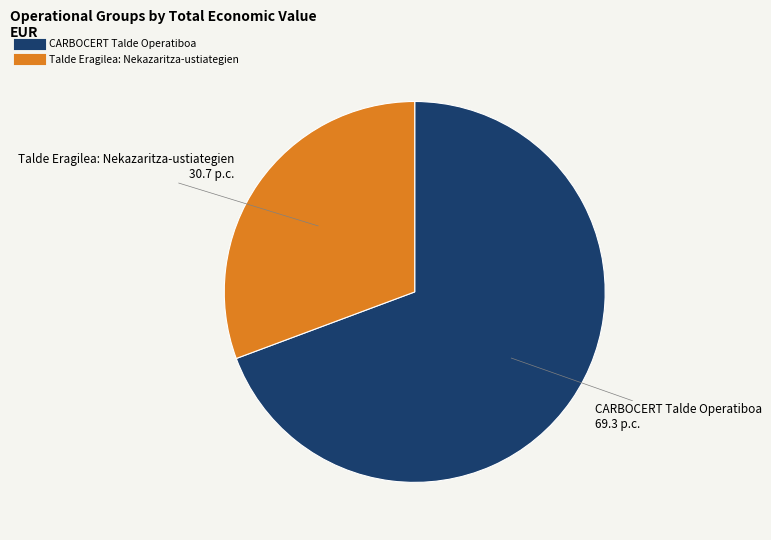

Rank the categories by value from highest to lowest.

CARBOCERT Talde Operatiboa, Talde Eragilea: Nekazaritza-ustiategien